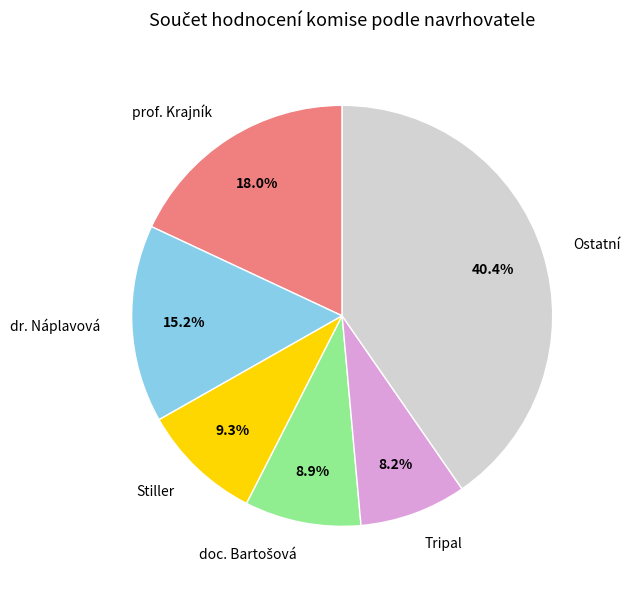

What is the ratio of the value at dr. Náplavová to the value at Ostatní?

0.4